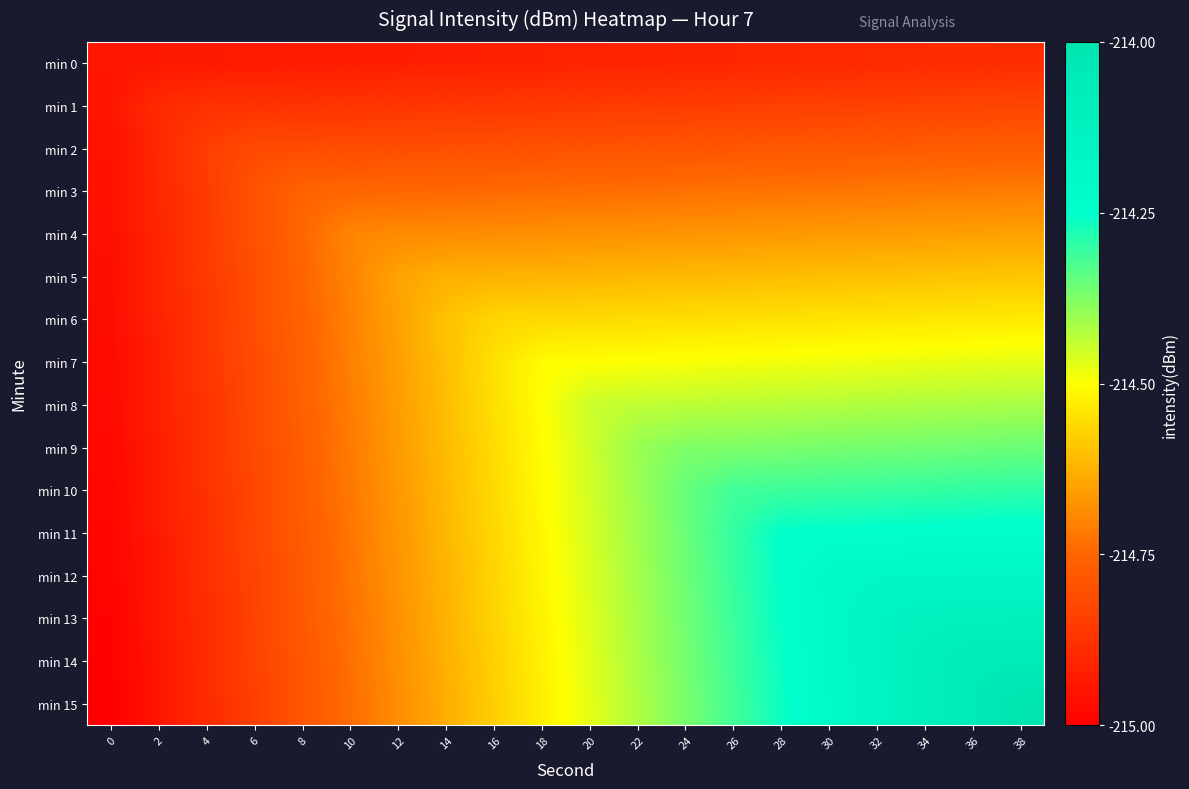

At which category is the sum across all series the highest?

38